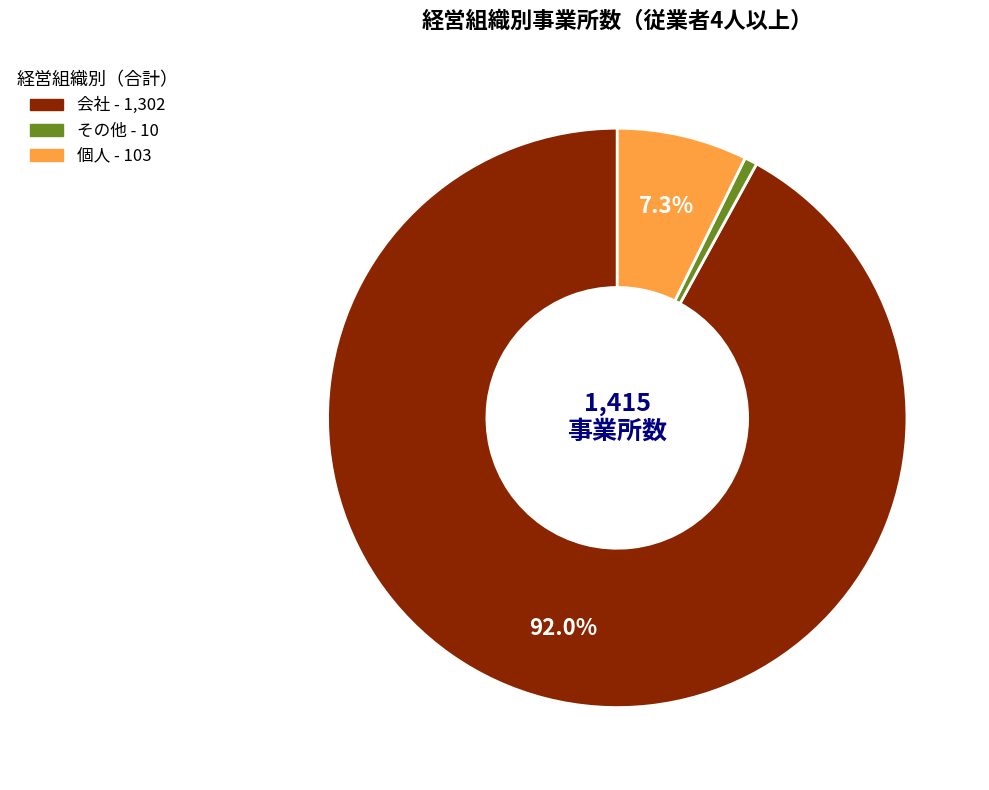

Does any single category account for the majority?

Yes